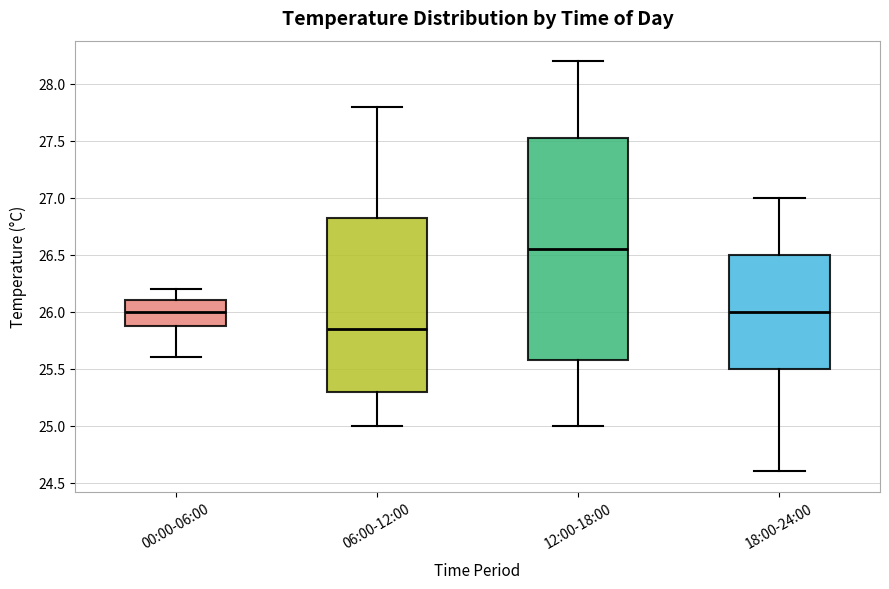

Reading left to right, transcribe this box plot: for each box, give where its median line is, the range the box spans, and where its two whiskers end, as read against the y-axis. The values are not printed on the chart, so give them approximately, as read against the axis.

00:00-06:00: median 26.00, box 25.90 to 26.10, whiskers 25.60 to 26.20
06:00-12:00: median 25.85, box 25.30 to 26.85, whiskers 25.00 to 27.80
12:00-18:00: median 26.55, box 25.60 to 27.55, whiskers 25.00 to 28.20
18:00-24:00: median 26.00, box 25.50 to 26.50, whiskers 24.60 to 27.00